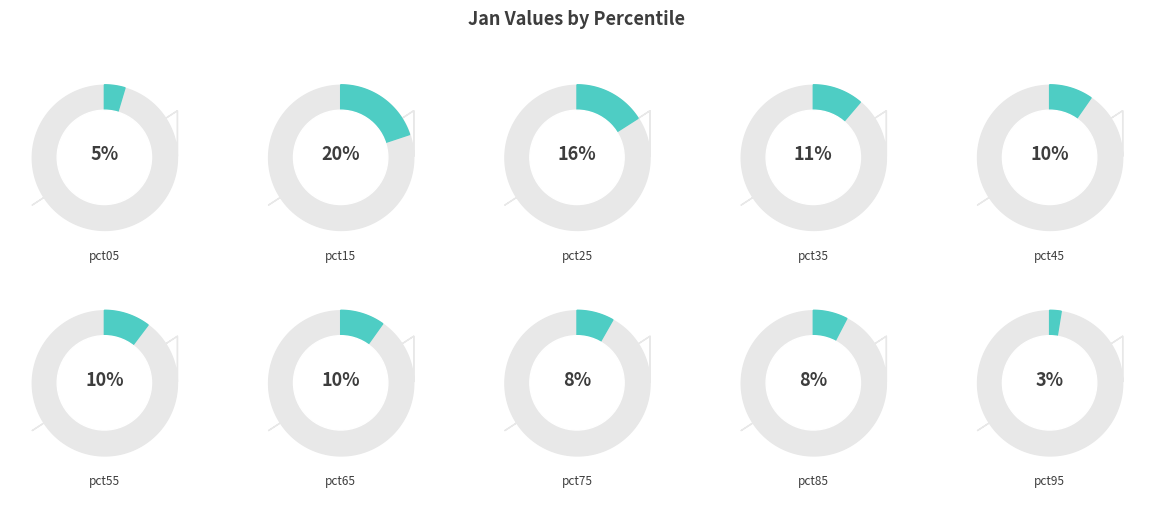

How many segments does this pie chart have?

10